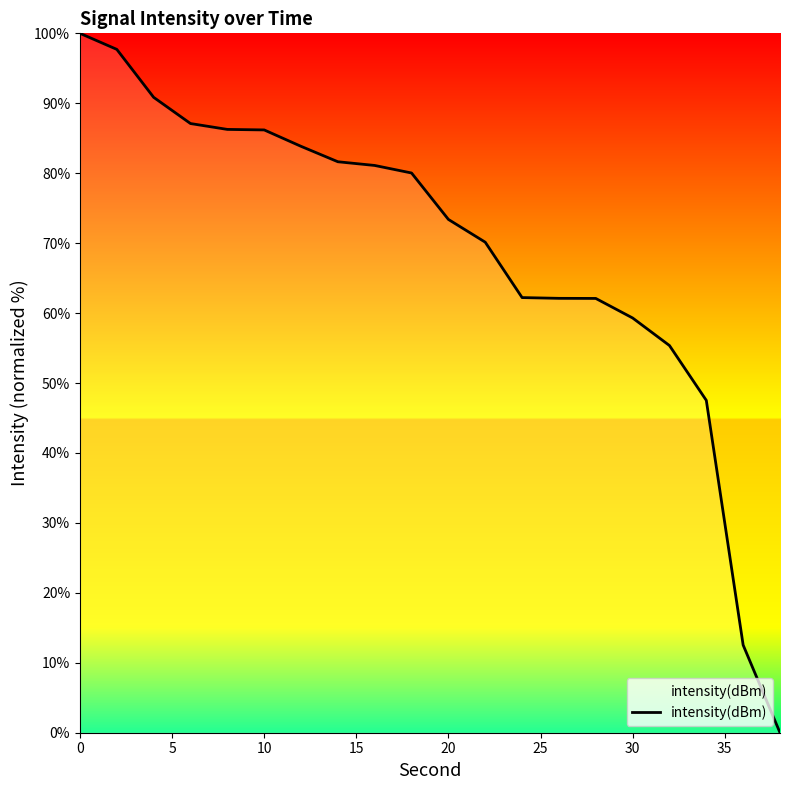

What is the greatest value displayed?

100.0